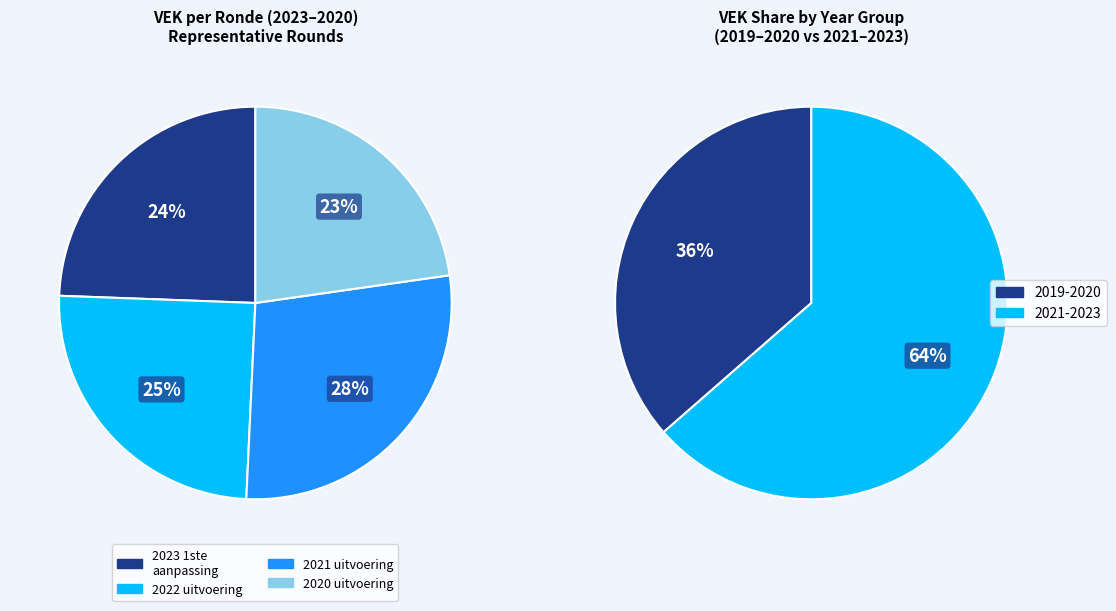

Is it true that 2022 2de aanpassing is 5% of the pie?

False